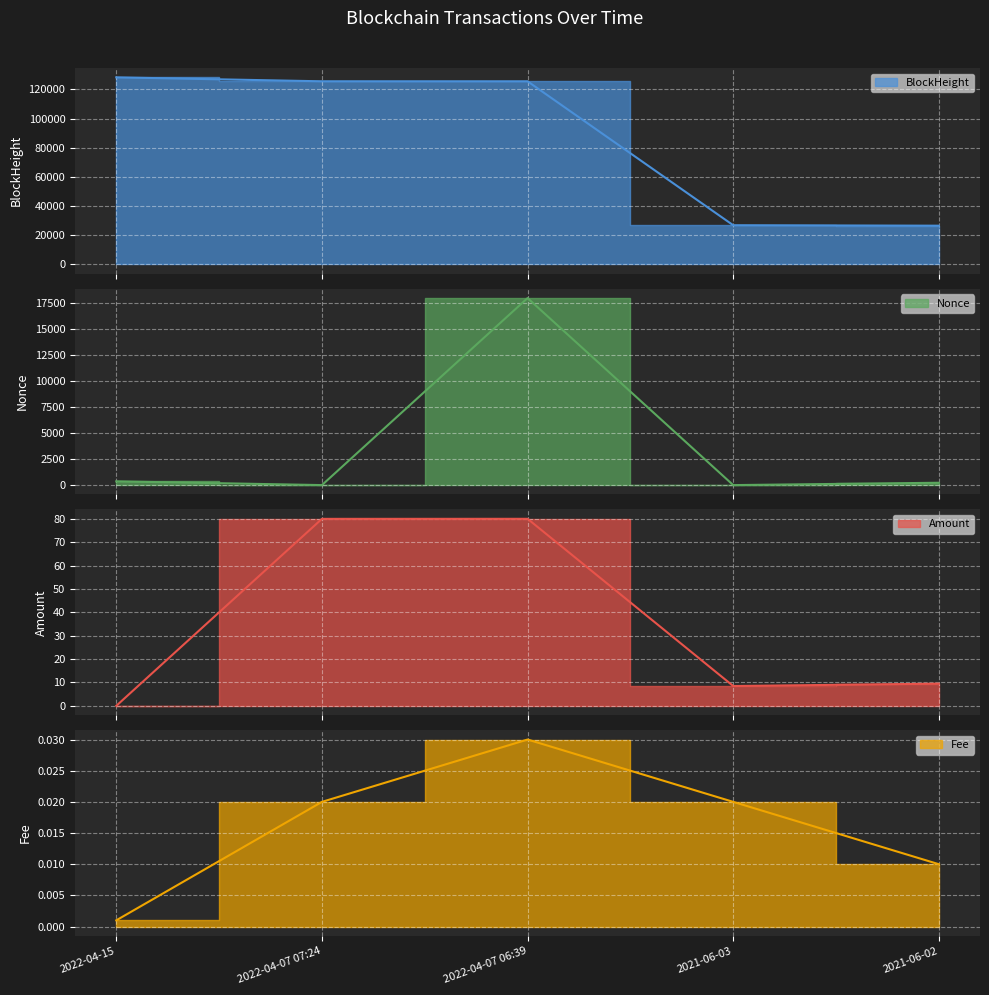

How many times do Fee and Amount cross each other?

1